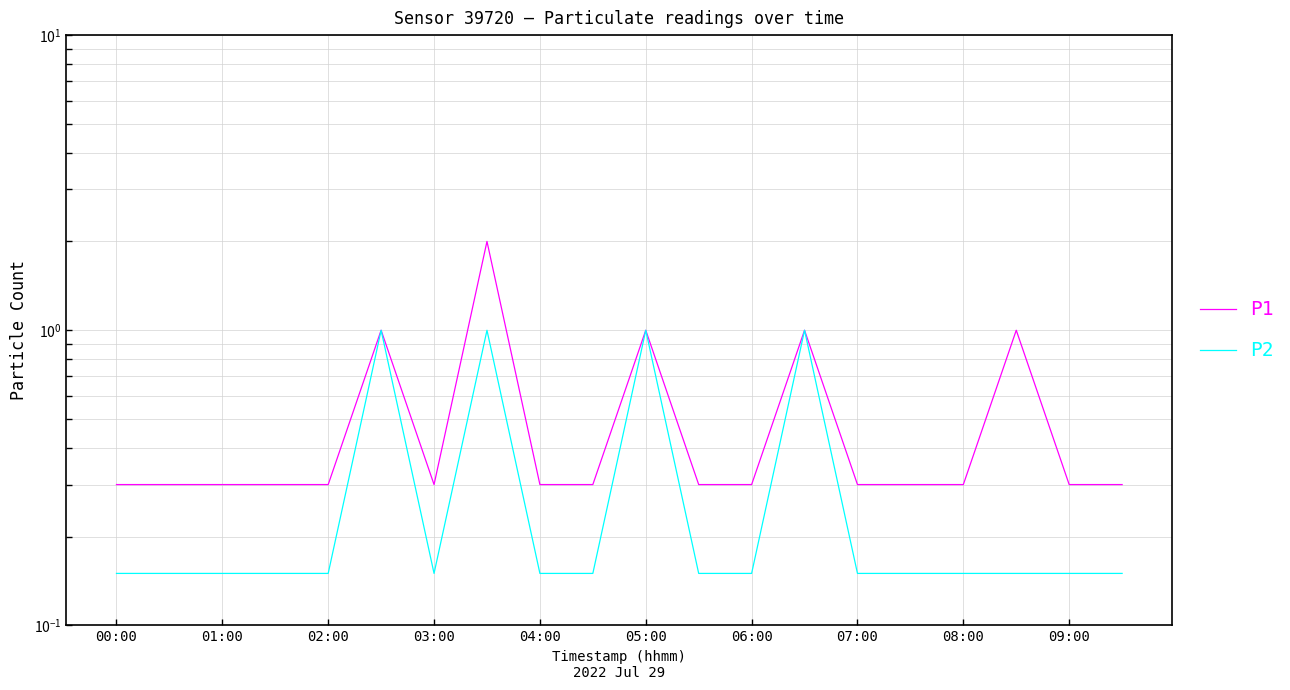

What is the difference between the highest and lowest values at 04:00?

0.1